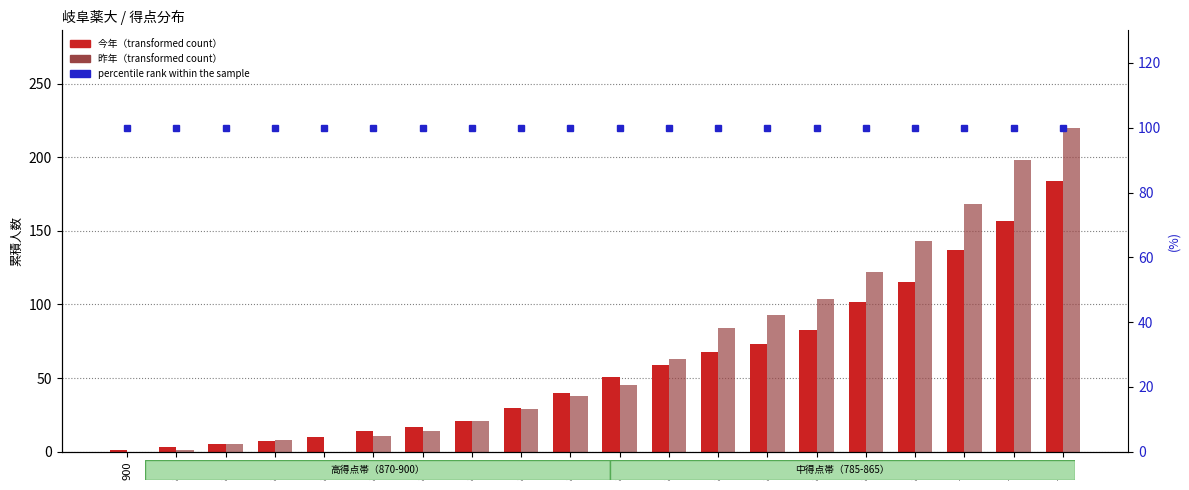

Between 825 and 820, which series saw the biggest shift?

昨年